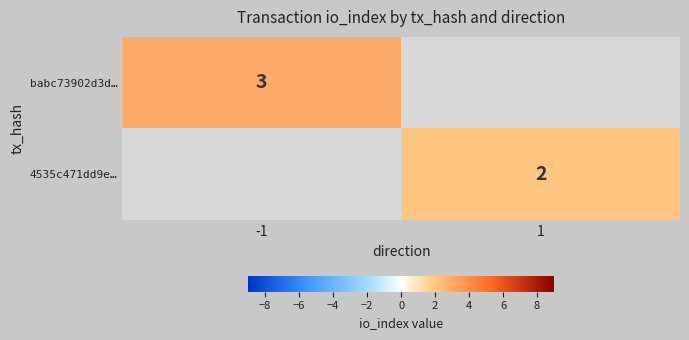

Is it true that 4535c471dd9e… equals 2 at 1?

True